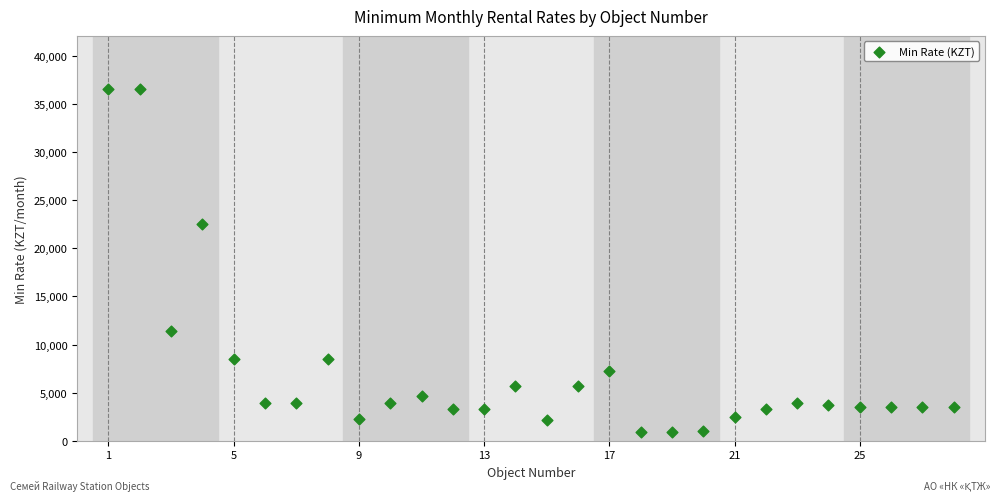

What Y value in the scatter plot is closest to 18722?

22511.3